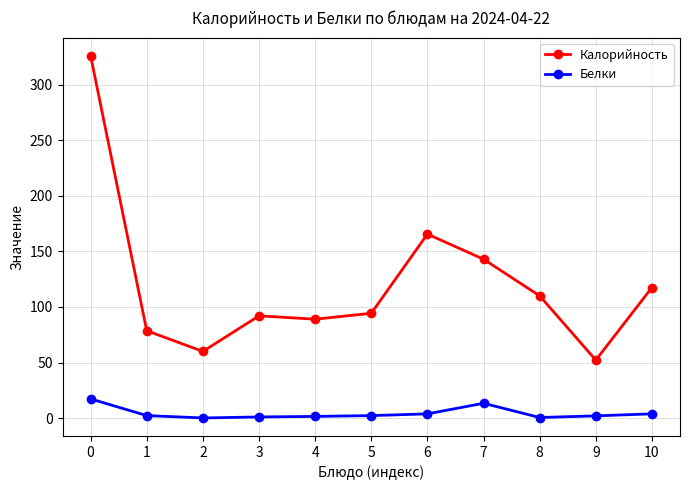

True or false: Калорийность has a value of 92.0 at 3.

True